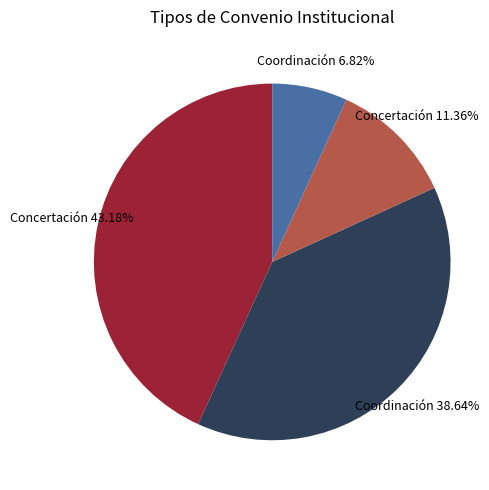

Is there a majority slice in this chart?

No